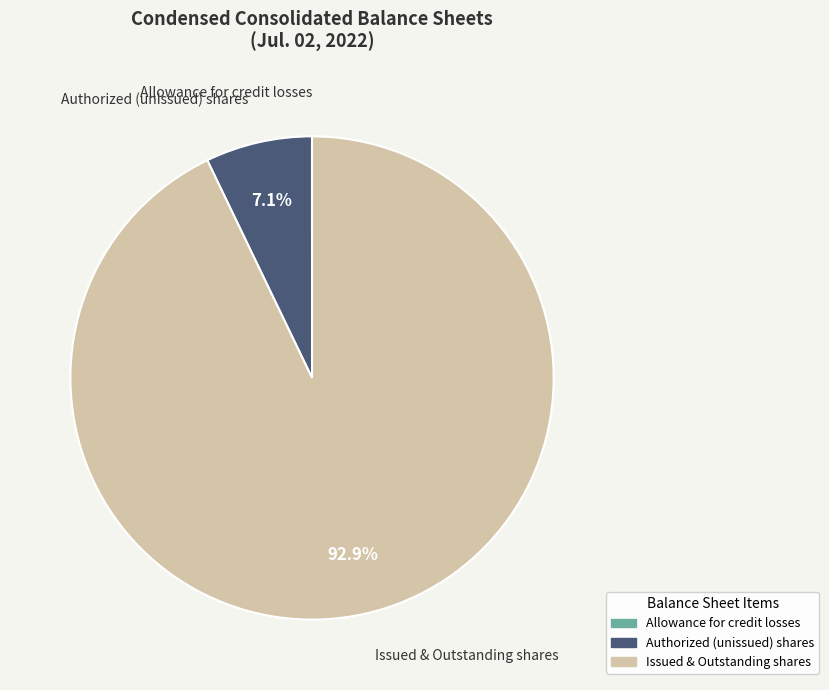

What percentage do Issued & Outstanding shares and Authorized (unissued) shares together represent?

100.0%